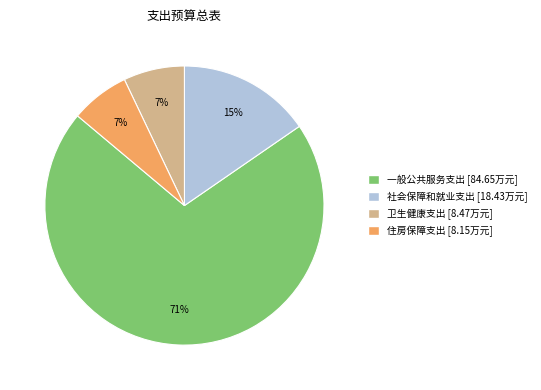

Count the number of slices in the pie.

4